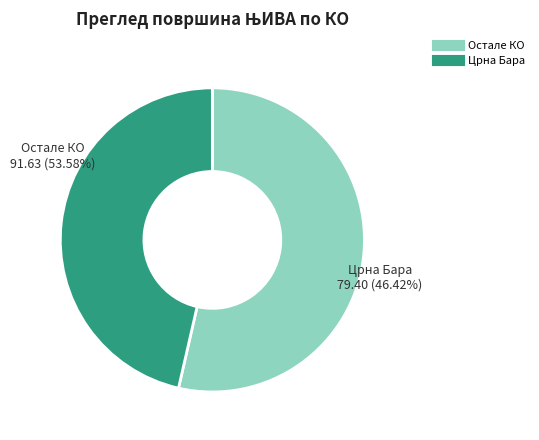

Does Црна Бара account for over 50% of the chart?

No